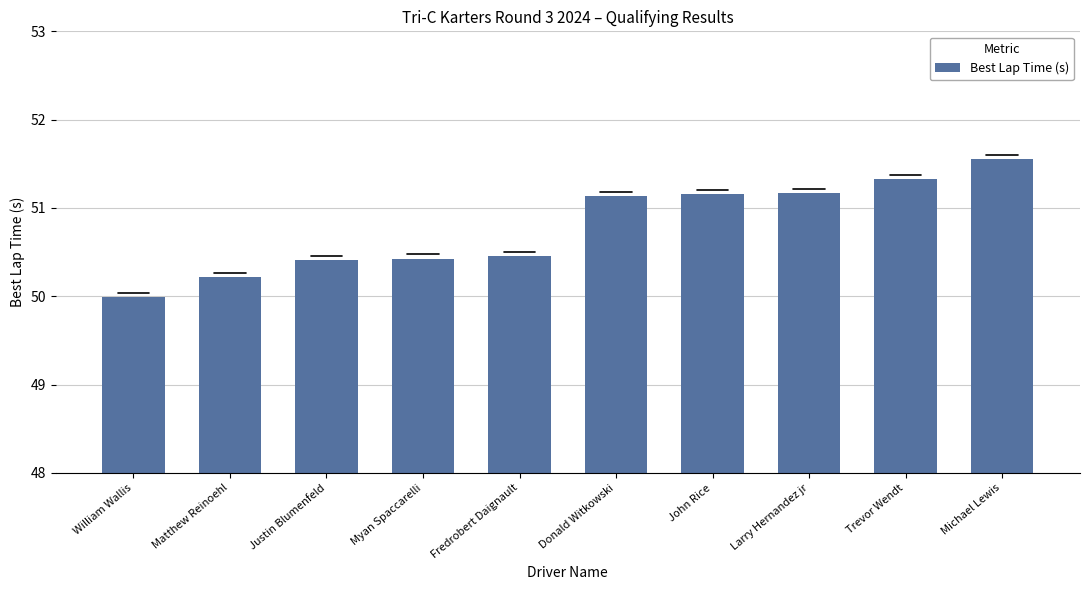

What is the average value?

50.8